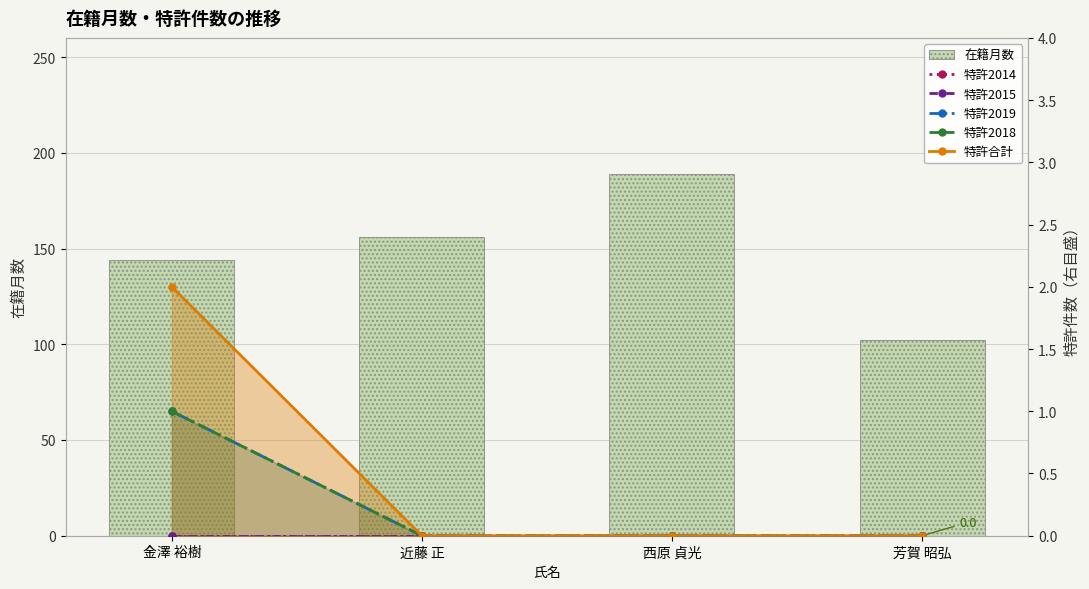

What is the spread (max minus min) of values at 芳賀 昭弘?

102